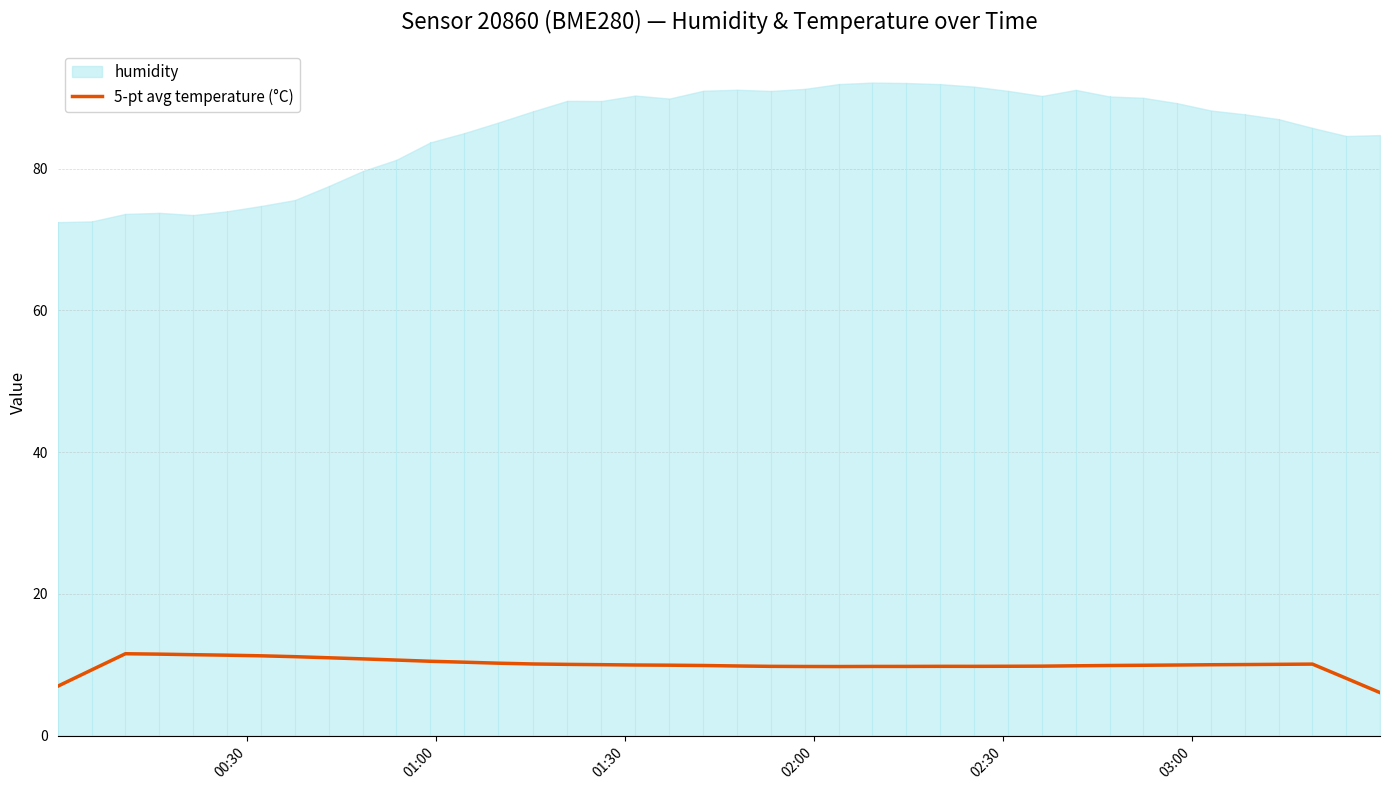

What is the highest value of the 5-pt avg temperature (°C) series?

11.6